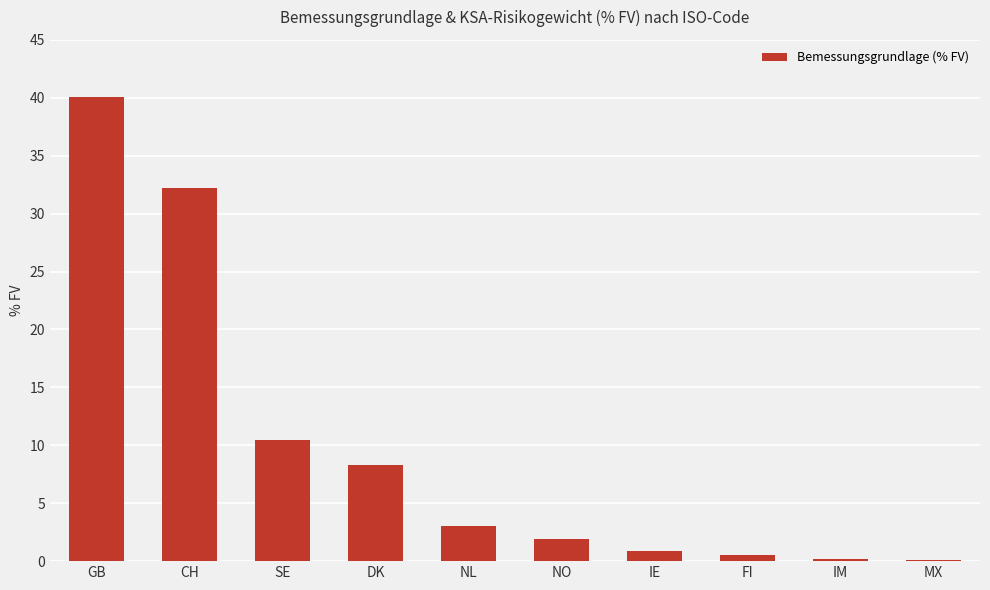

What is the difference between the values at NO and FI?

1.4